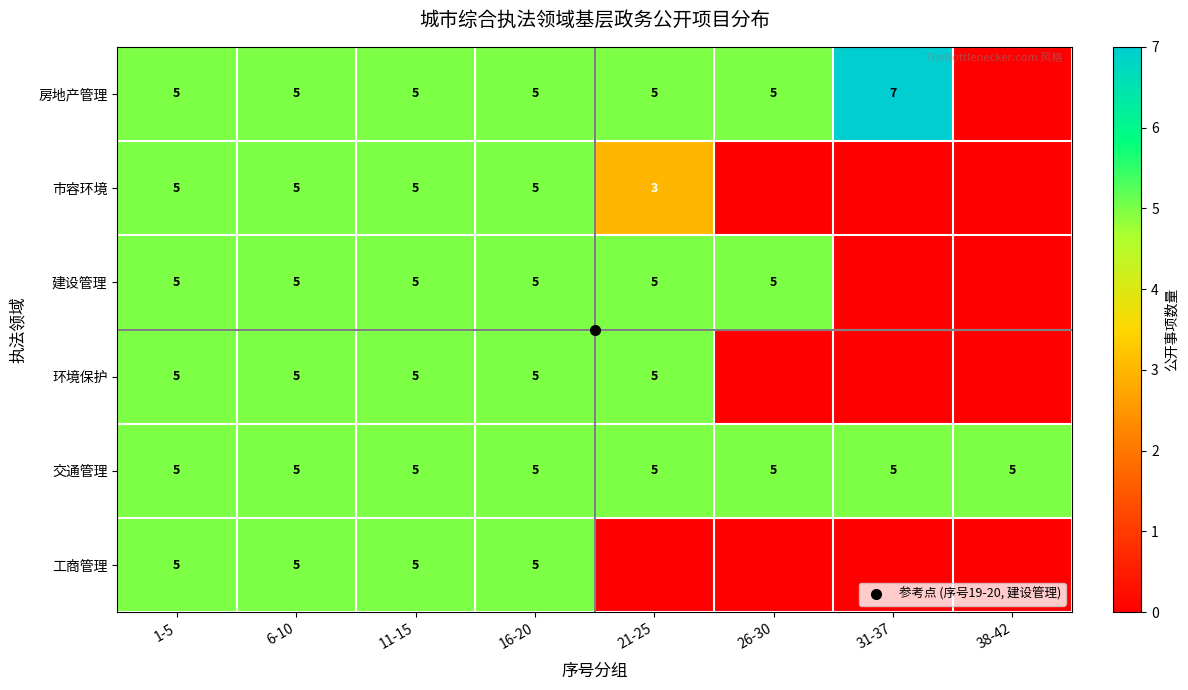

Which series has the largest total across all categories?

交通管理